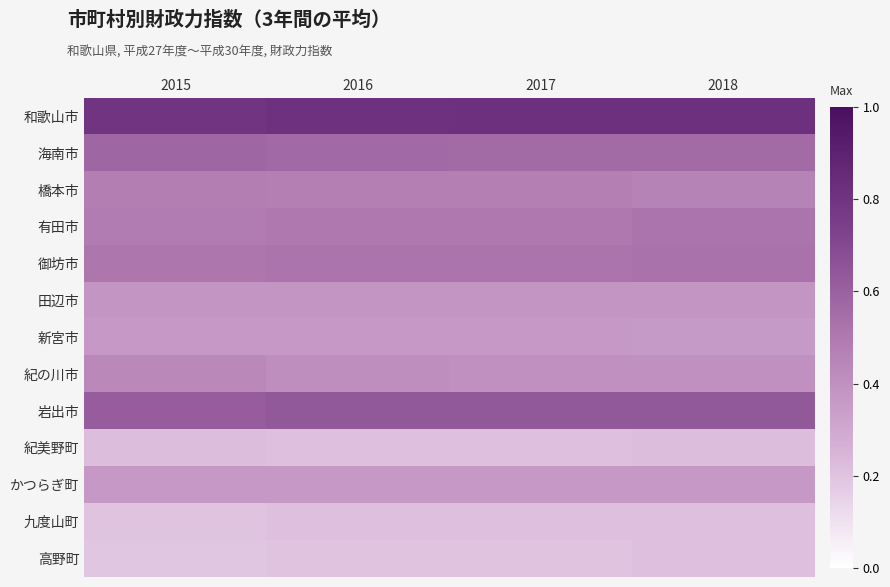

Which series has the largest total across all categories?

和歌山市